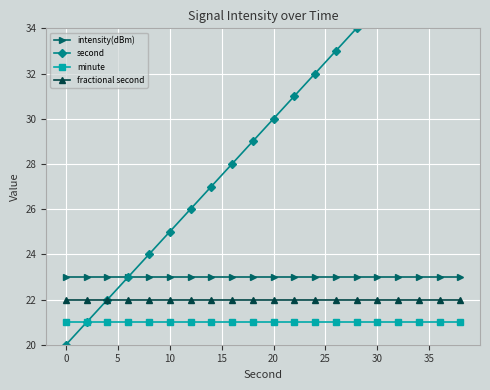

What is the value of the second point at the 12th from the left?

31